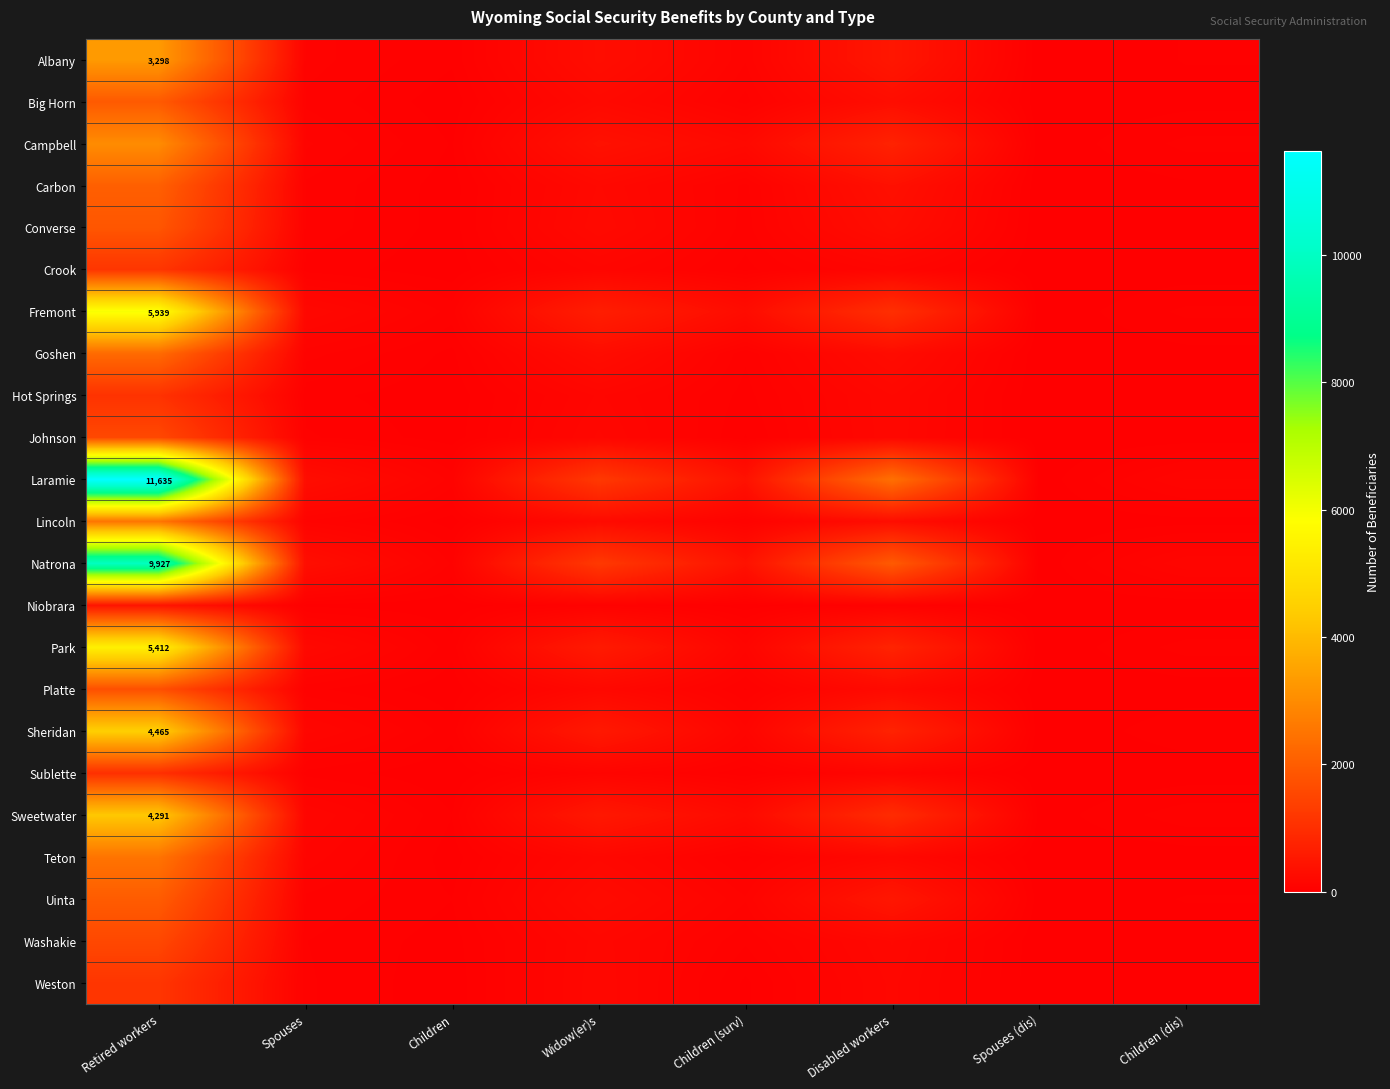

How many positive values does the Johnson series have?

7